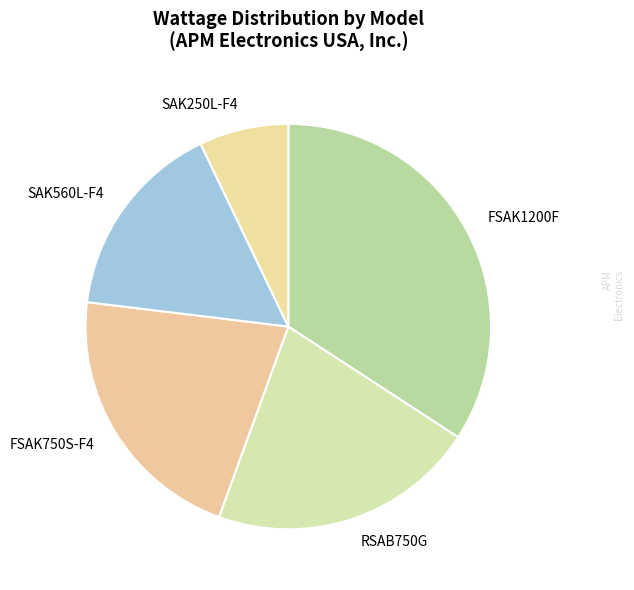

Is SAK560L-F4 the majority of the pie?

No